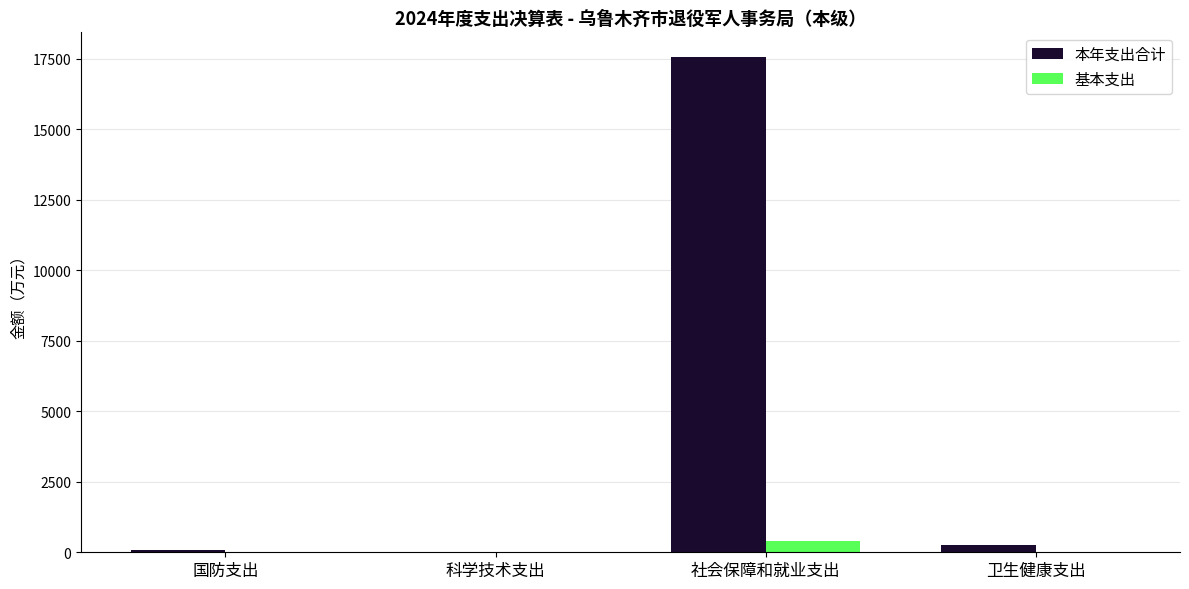

True or false: 基本支出 has a value of 0.0 at 科学技术支出.

True